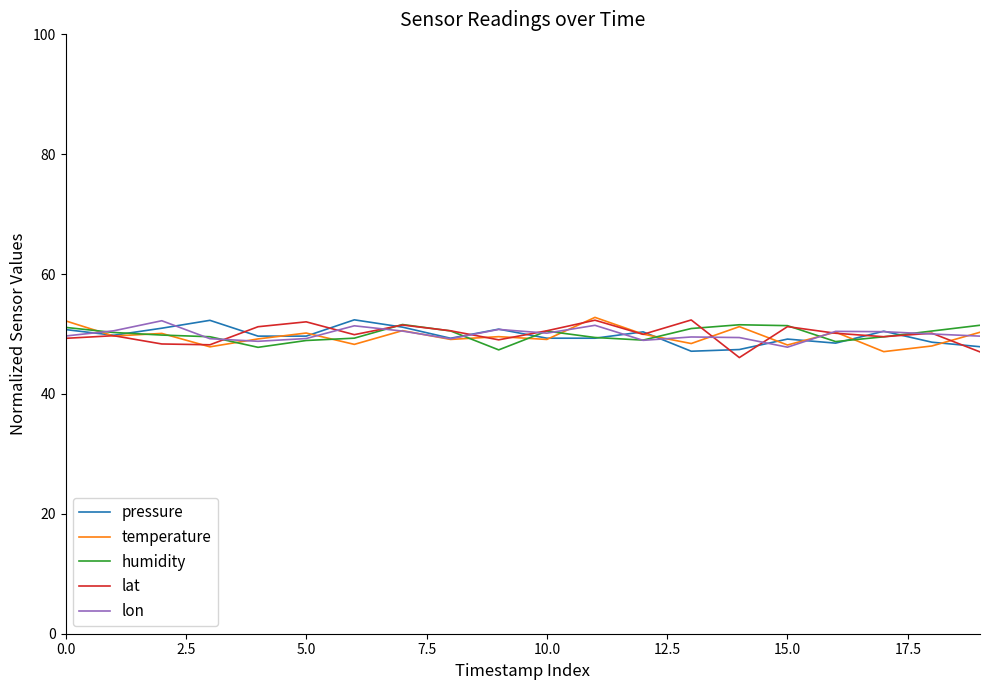

What is the smallest value displayed?

46.1